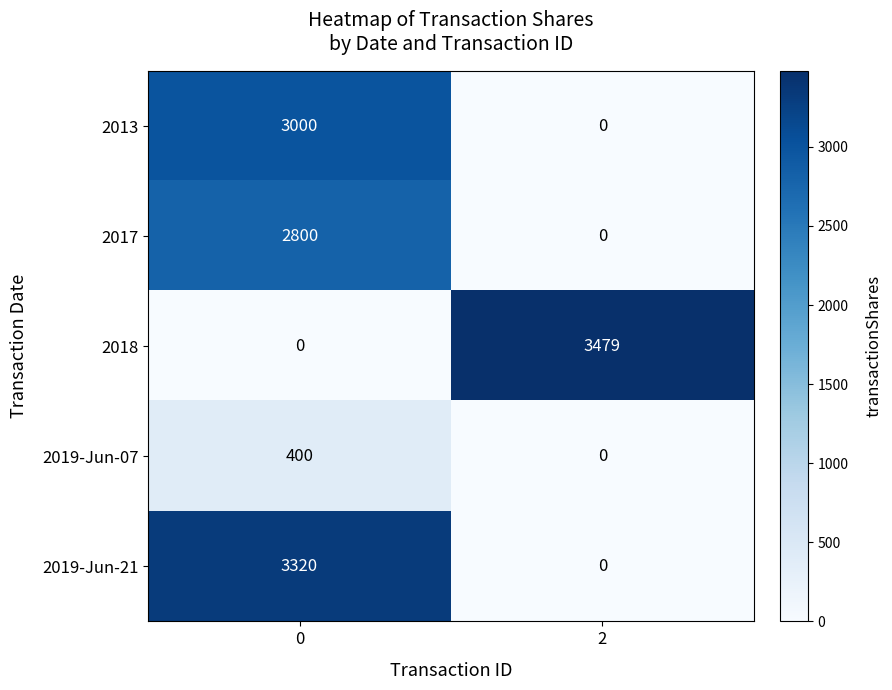

Reading left to right, transcribe all the data shown in this chart.

2013: 3000	0
2017: 2800	0
2018: 0	3479
2019-Jun-07: 400	0
2019-Jun-21: 3320	0